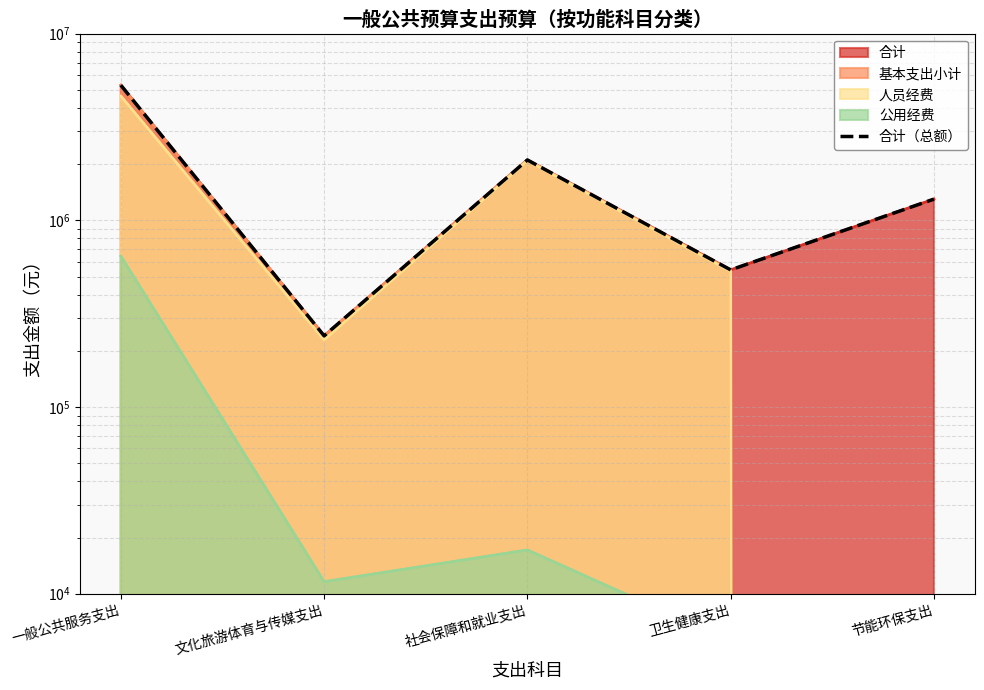

Reading right to left, what are all the values shown in this chart?

1300000.0	543102.8	2107239.5	240699.8	5300122.5